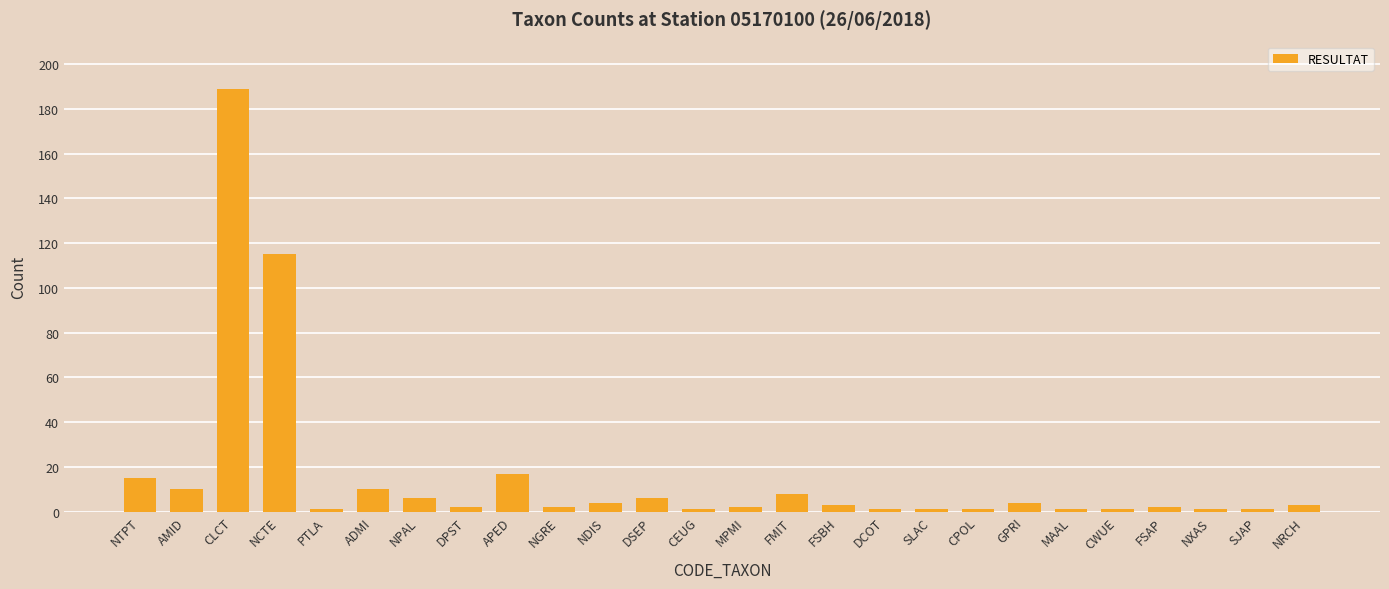

True or false: the data shows 23 at NCTE.

False